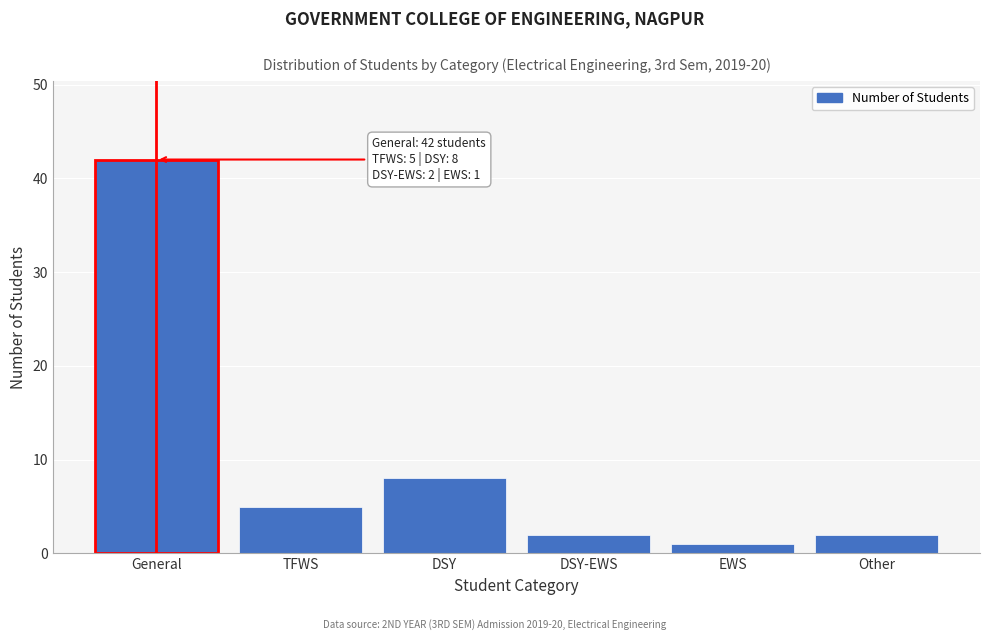

Reading left to right, list all the values displayed in this chart.

42	5	8	2	1	2